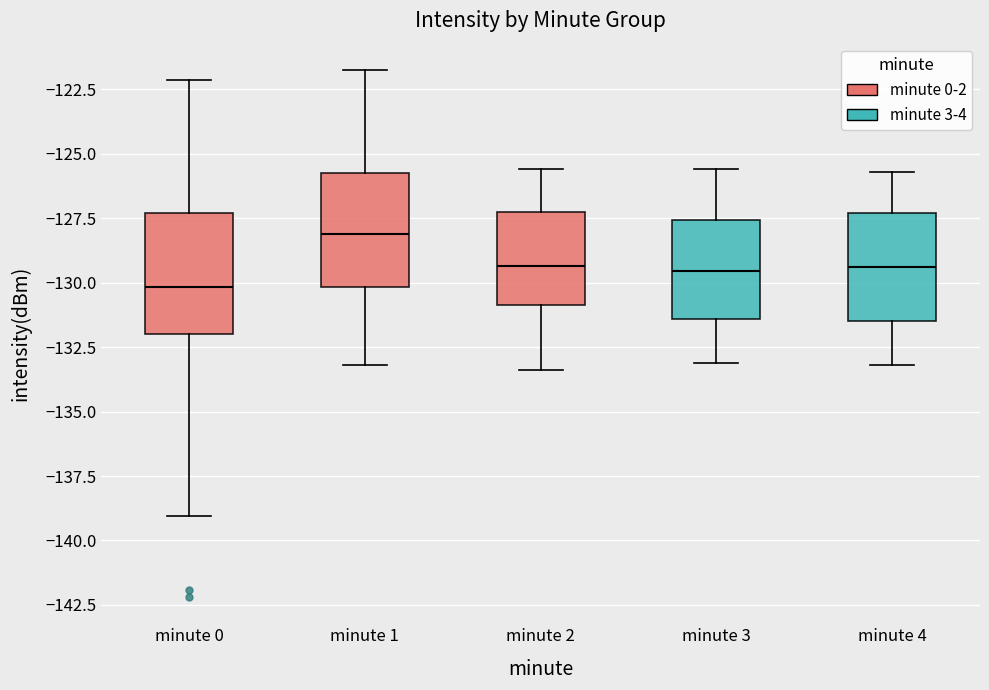

Which box's median line is the lowest?

minute 0